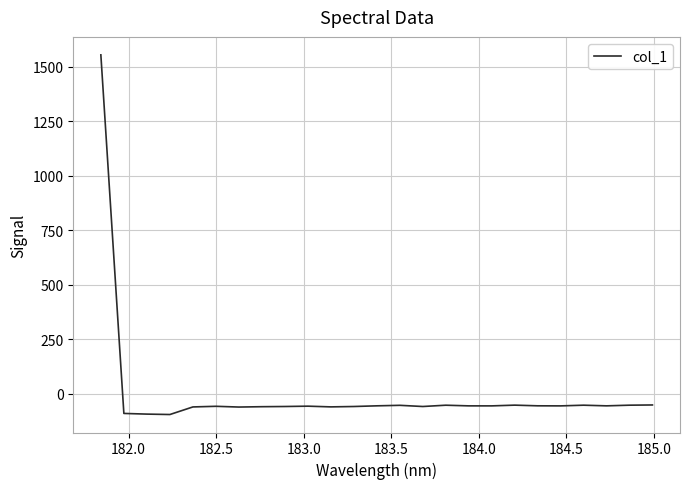

What is the difference between the maximum and minimum values?

1650.5